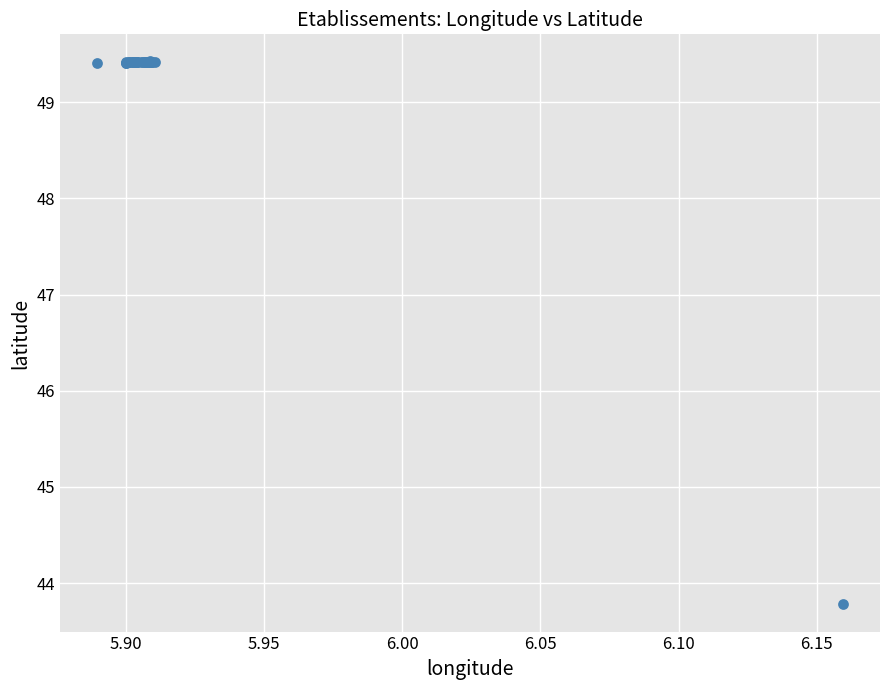

What Y value in the scatter plot is closest to 46?

43.8